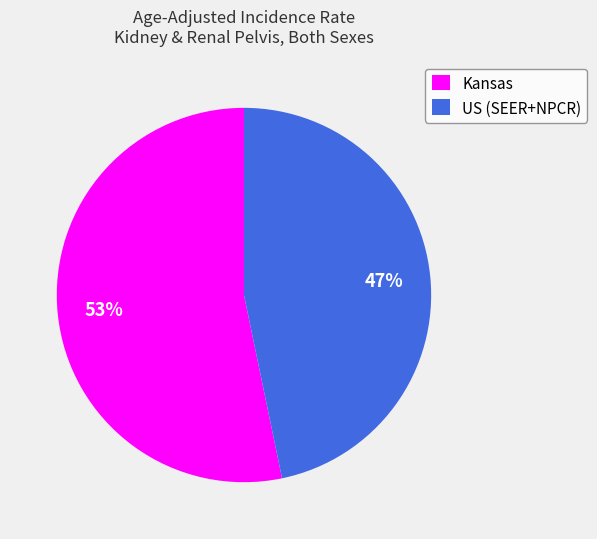

How many slices are in this pie chart?

2